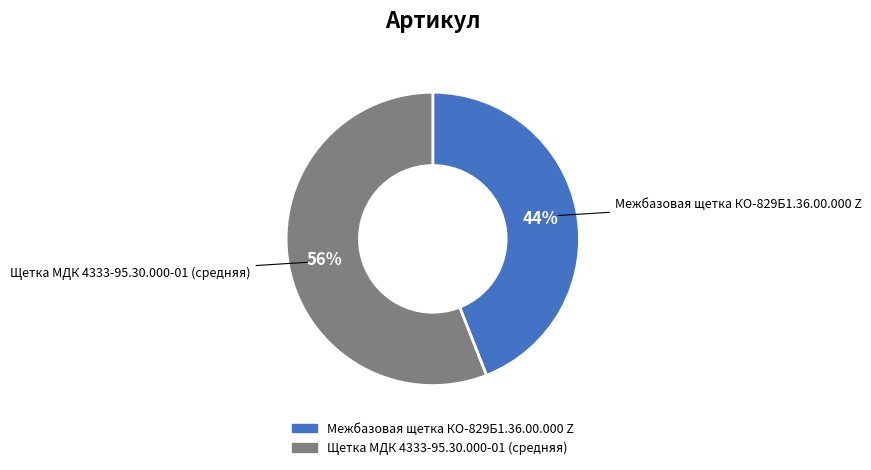

Which category has the smallest portion of the pie?

Межбазовая щетка КО-829Б1.36.00.000 Z